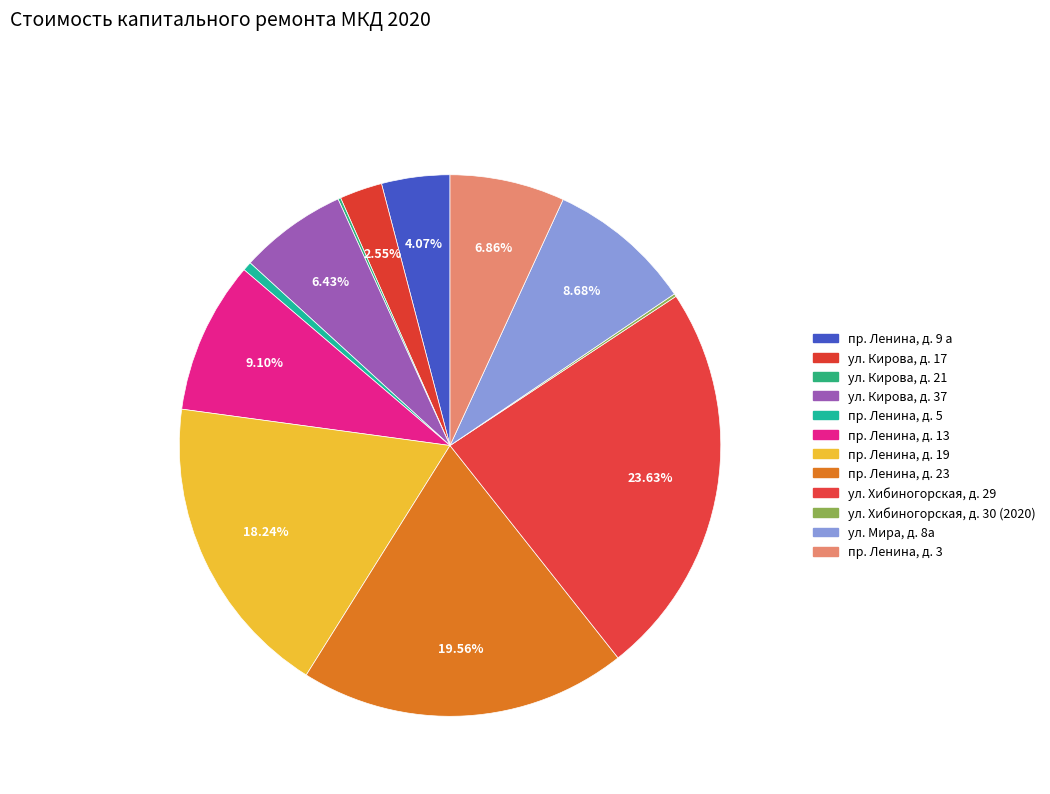

Does ул. Хибиногорская, д. 30 (2020) represent more than half of the total?

No